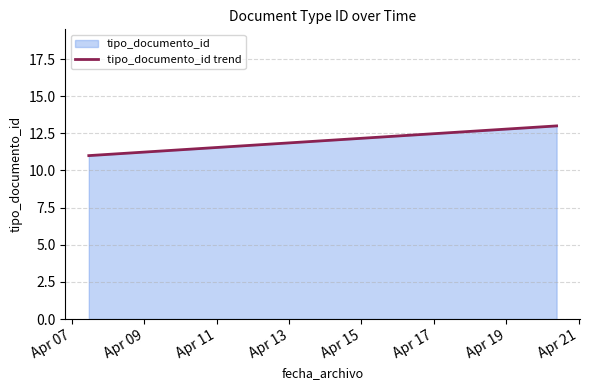

What is the average value?

12